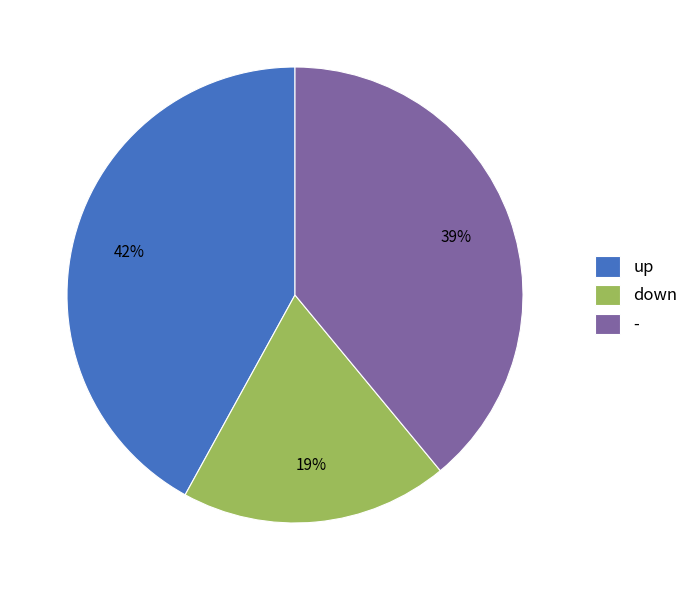

Between down and -, which is larger?

-